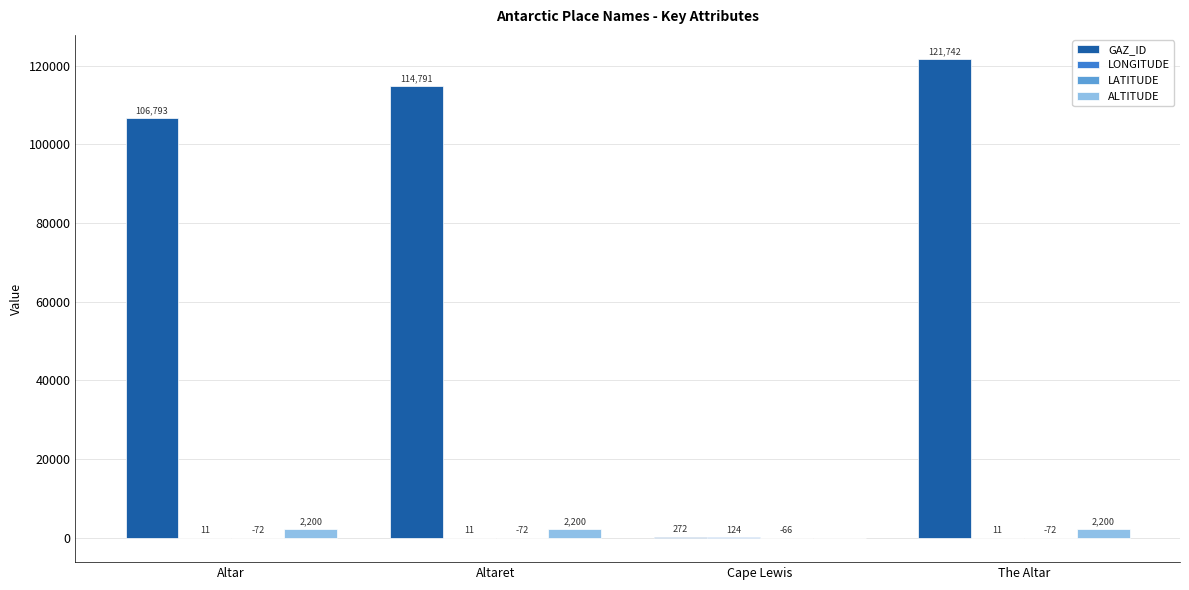

Is it true that GAZ_ID equals 55565.7 at Altar?

False